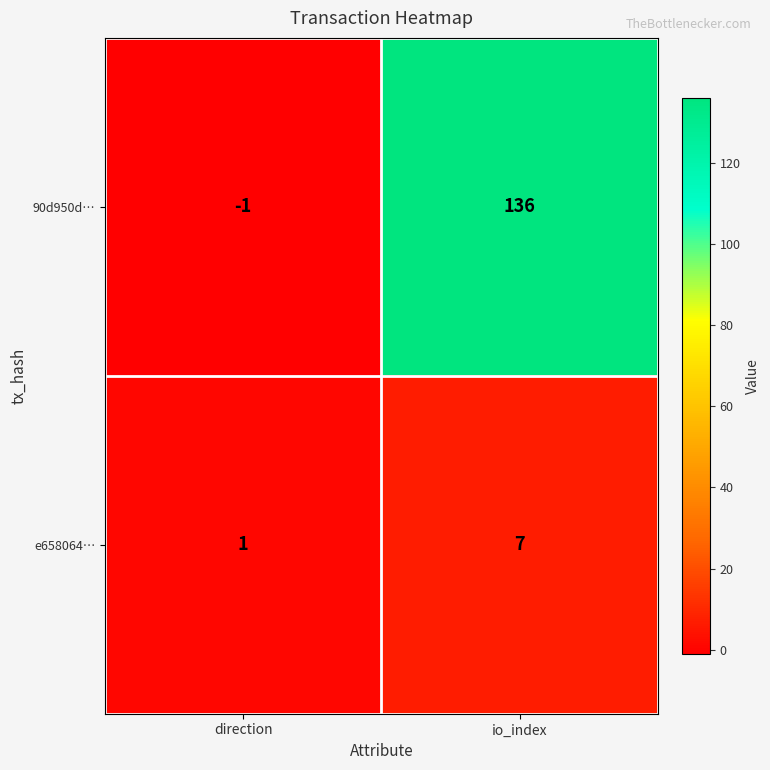

The value of 90d950d… at direction is -1. True or false?

True